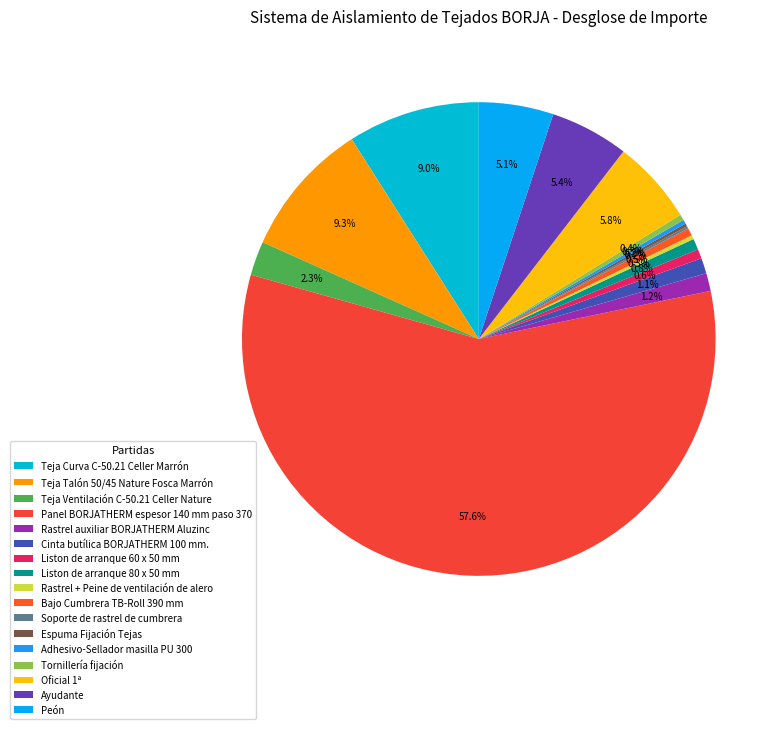

To the nearest percent, what percentage of the pie is Peón?

5%